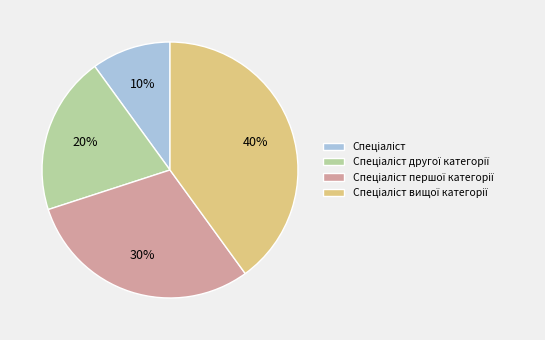

Is there any slice that represents more than half of the pie?

No